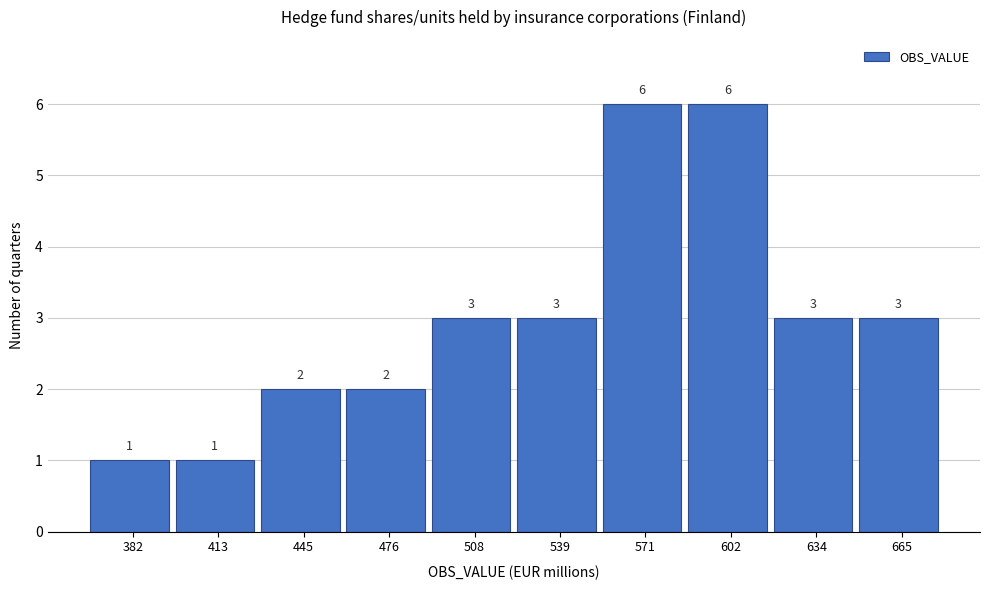

What is the height of the bar covering 460.5 to 492.0 on the x-axis? The bar edges are not printed on the chart, so give them approximately, as read against the axis.

2